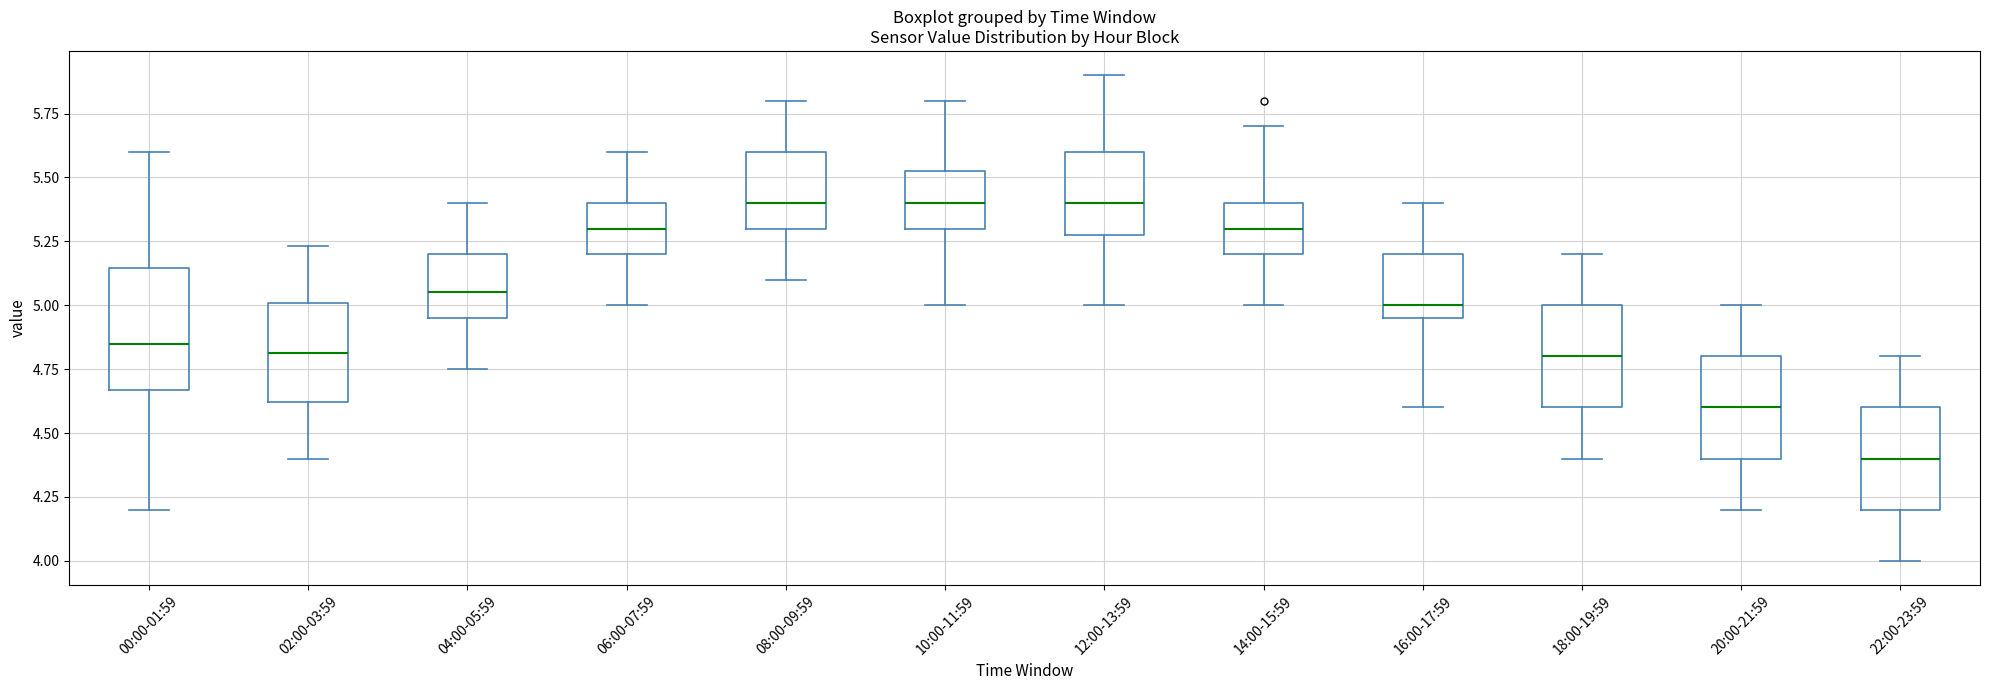

Reading left to right, read every box against the y-axis: the position of its median line, the range the box covers, and the ends of its whiskers. The values are not printed on the chart, so give them approximately, as read against the axis.

00:00-01:59: median 4.85, box 4.65 to 5.15, whiskers 4.20 to 5.60
02:00-03:59: median 4.80, box 4.60 to 5.00, whiskers 4.40 to 5.25
04:00-05:59: median 5.05, box 4.95 to 5.20, whiskers 4.75 to 5.40
06:00-07:59: median 5.30, box 5.20 to 5.40, whiskers 5.00 to 5.60
08:00-09:59: median 5.40, box 5.30 to 5.60, whiskers 5.10 to 5.80
10:00-11:59: median 5.40, box 5.30 to 5.55, whiskers 5.00 to 5.80
12:00-13:59: median 5.40, box 5.30 to 5.60, whiskers 5.00 to 5.90
14:00-15:59: median 5.30, box 5.20 to 5.40, whiskers 5.00 to 5.70
16:00-17:59: median 5.00, box 4.95 to 5.20, whiskers 4.60 to 5.40
18:00-19:59: median 4.80, box 4.60 to 5.00, whiskers 4.40 to 5.20
20:00-21:59: median 4.60, box 4.40 to 4.80, whiskers 4.20 to 5.00
22:00-23:59: median 4.40, box 4.20 to 4.60, whiskers 4.00 to 4.80